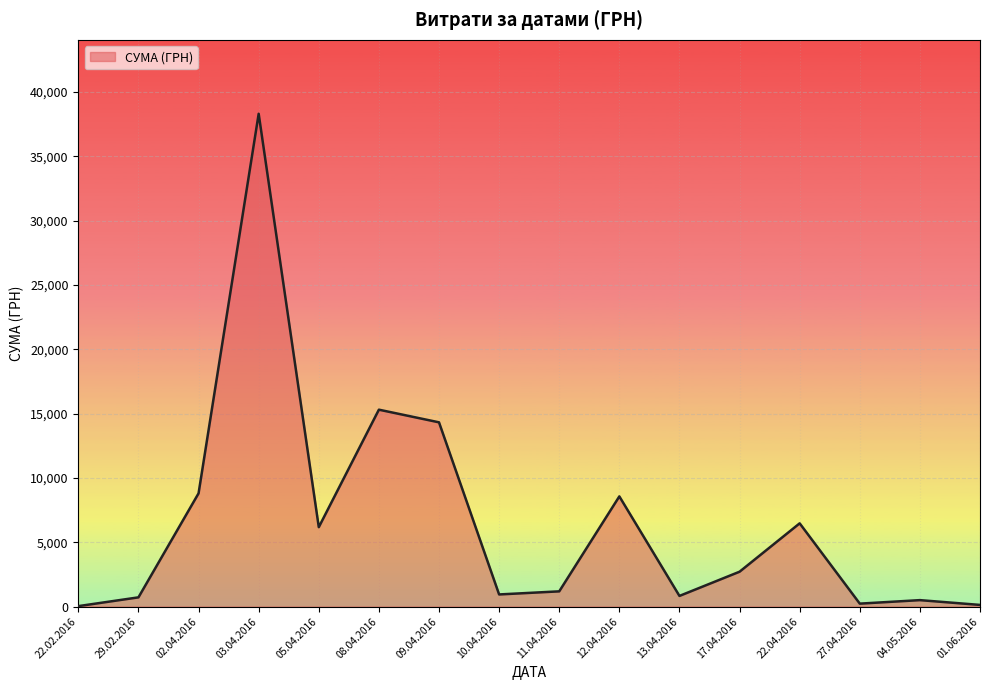

True or false: the data shows 38303.0 at 03.04.2016.

True